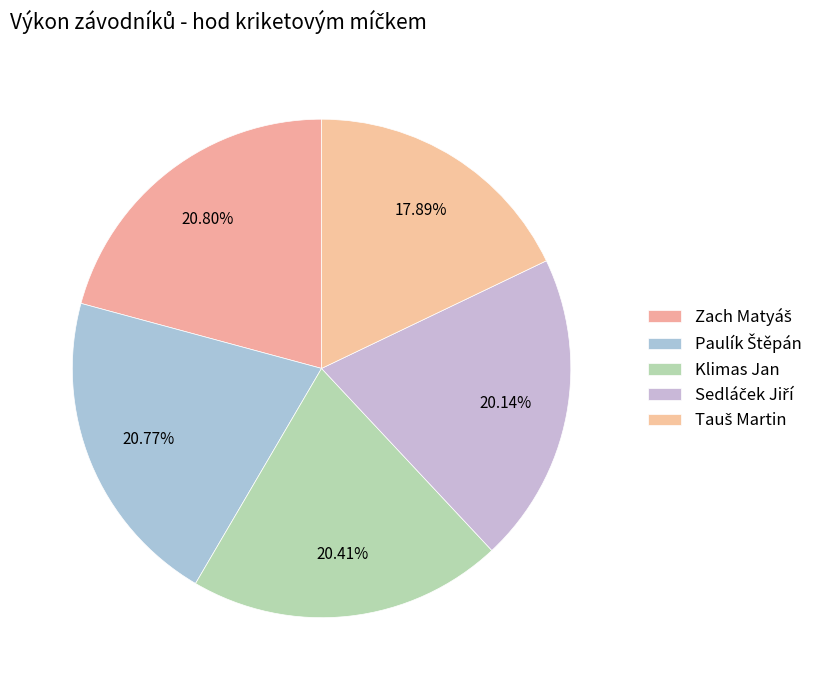

Between Sedláček Jiří and Paulík Štěpán, which is larger?

Paulík Štěpán